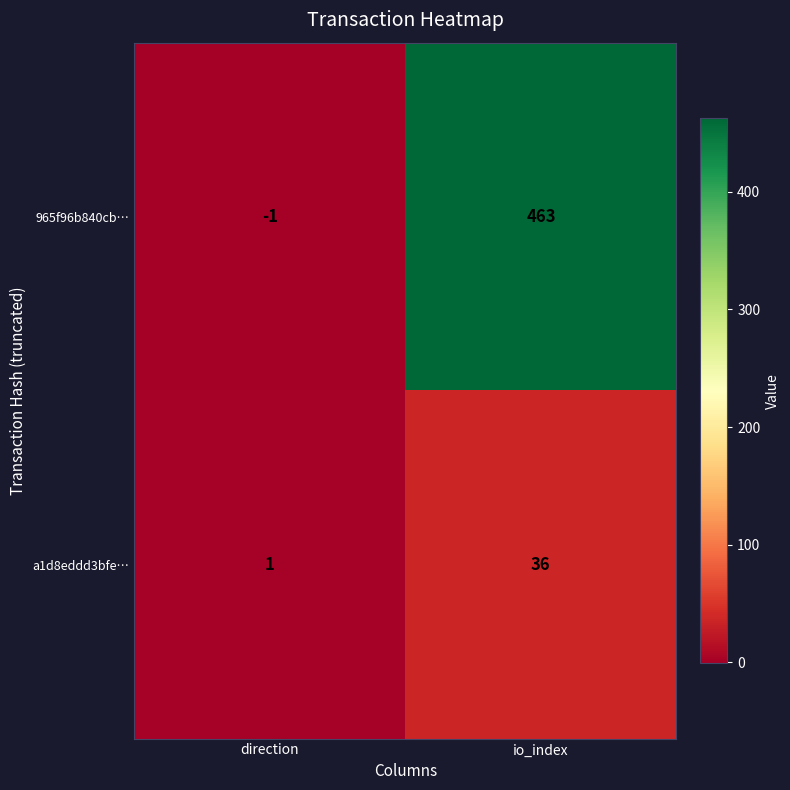

Is it true that 965f96b840cb… equals -1 at direction?

True